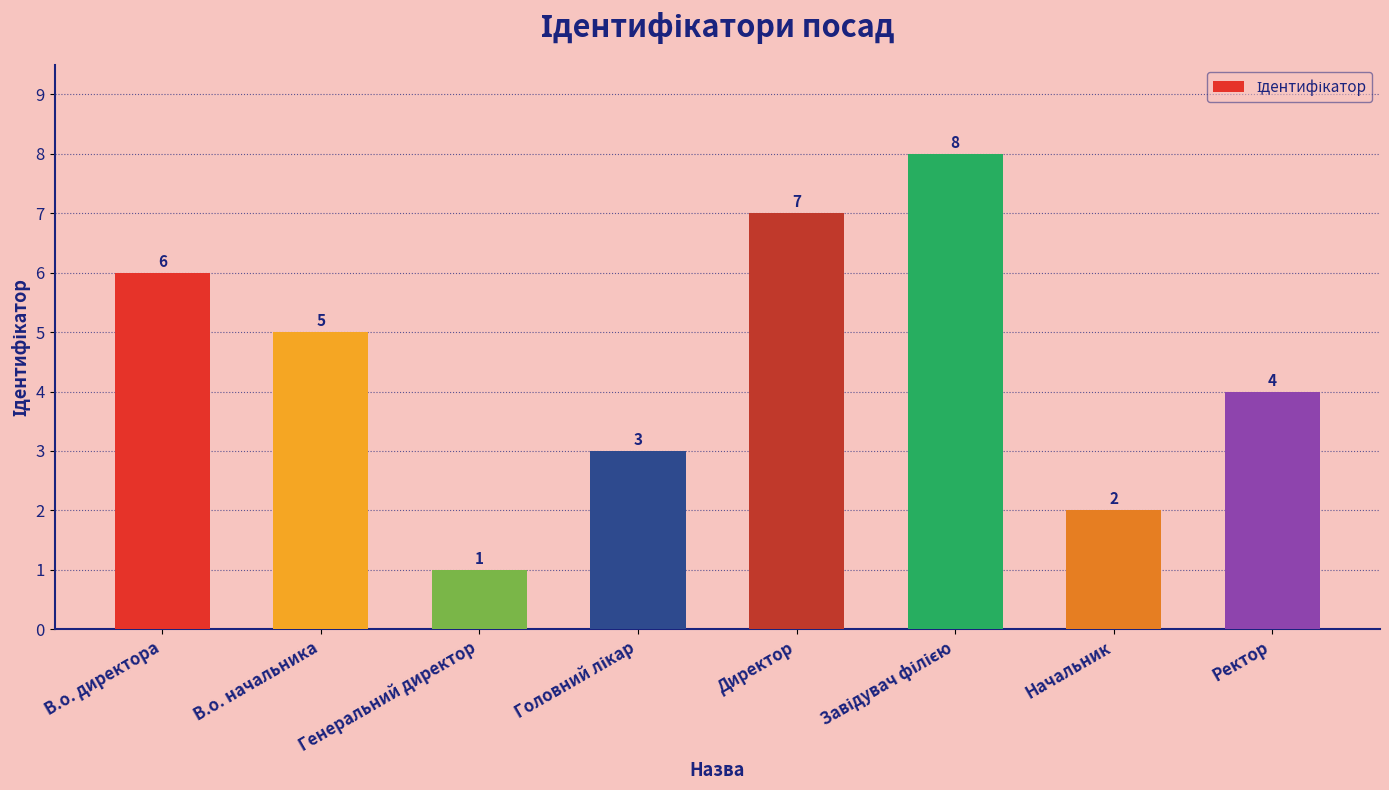

The chart shows a value of 6 at В.о. директора. True or false?

True